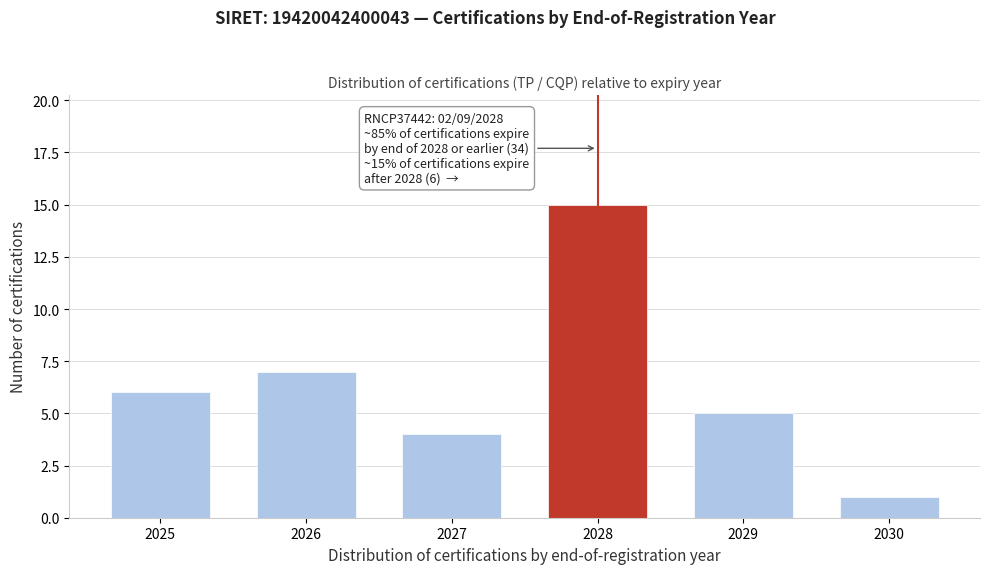

Reading left to right, list all the values displayed in this chart.

2025=6	2026=7	2027=4	2028=15	2029=5	2030=1